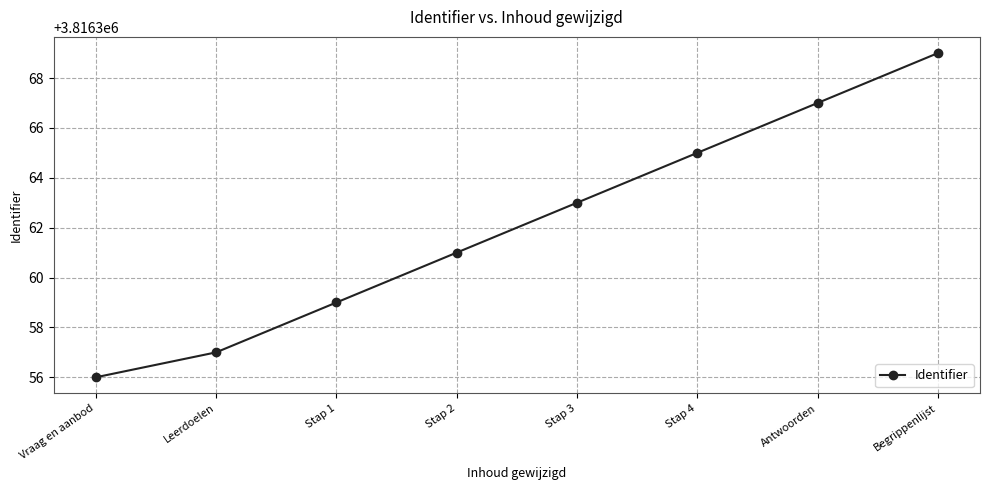

How many data points are less than 3816363?

4